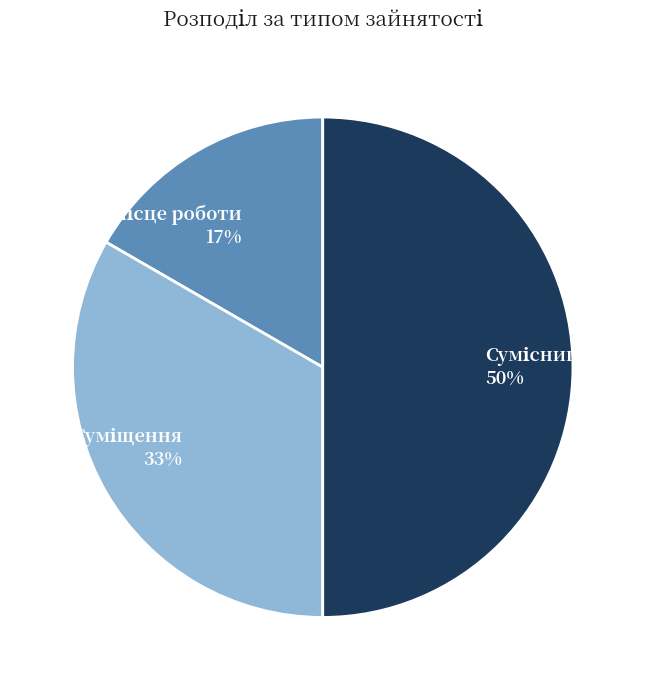

To the nearest percent, what is the average slice percentage?

33%